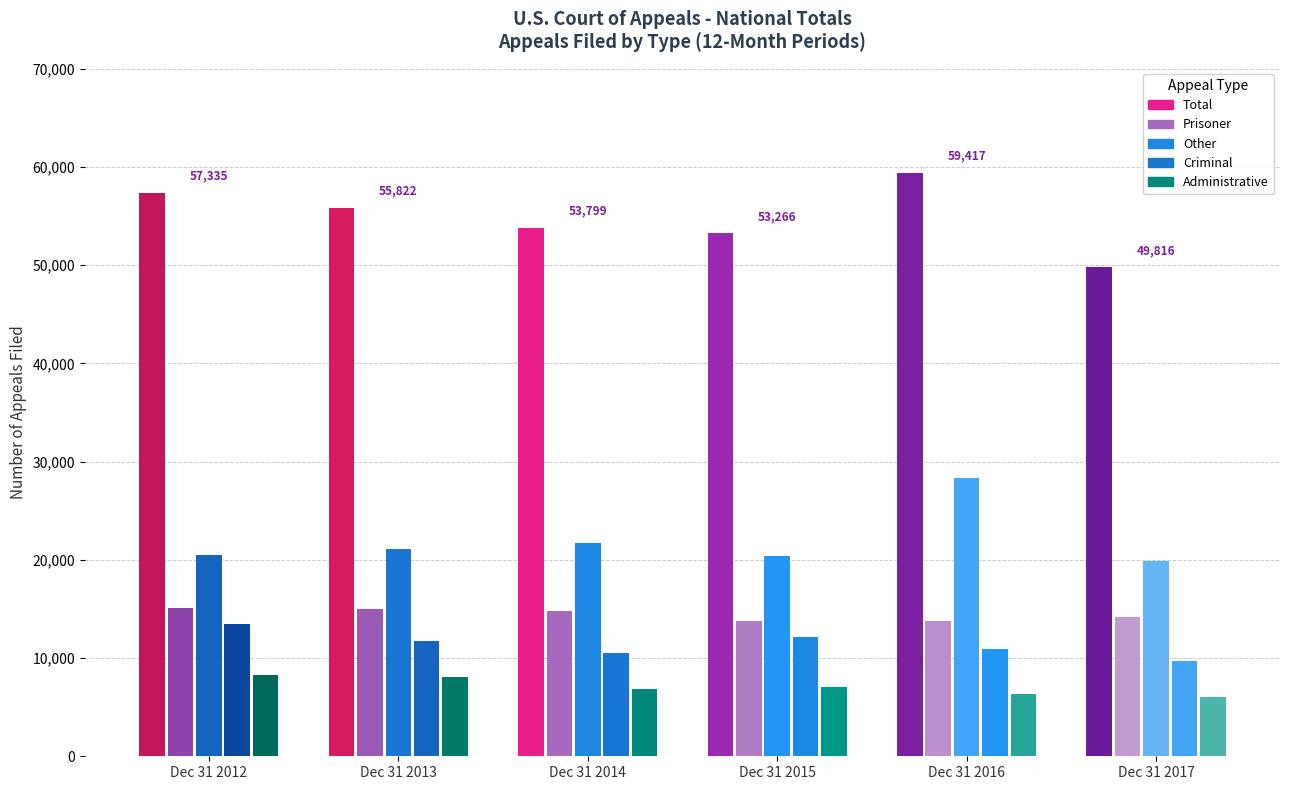

Rank the series at Criminal from lowest to highest value.

Dec 31 2017, Dec 31 2014, Dec 31 2016, Dec 31 2013, Dec 31 2015, Dec 31 2012